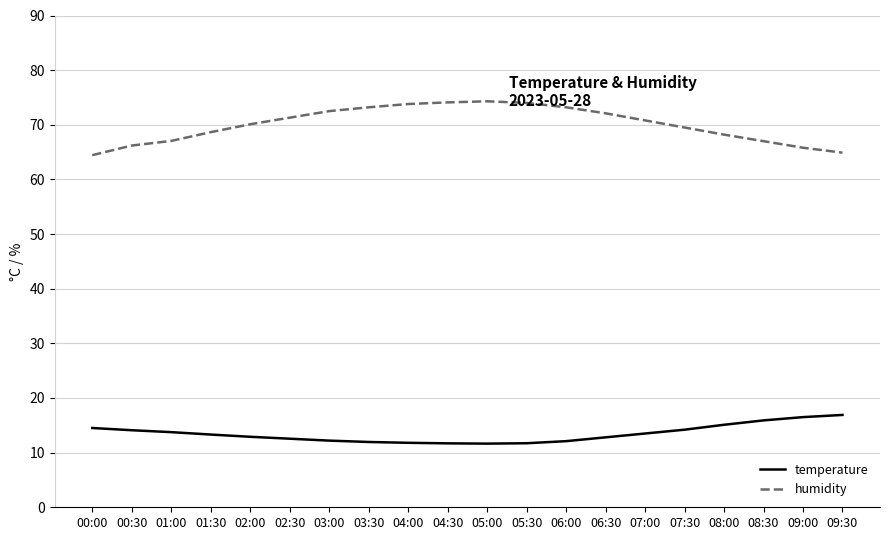

True or false: temperature and humidity cross at least once.

False